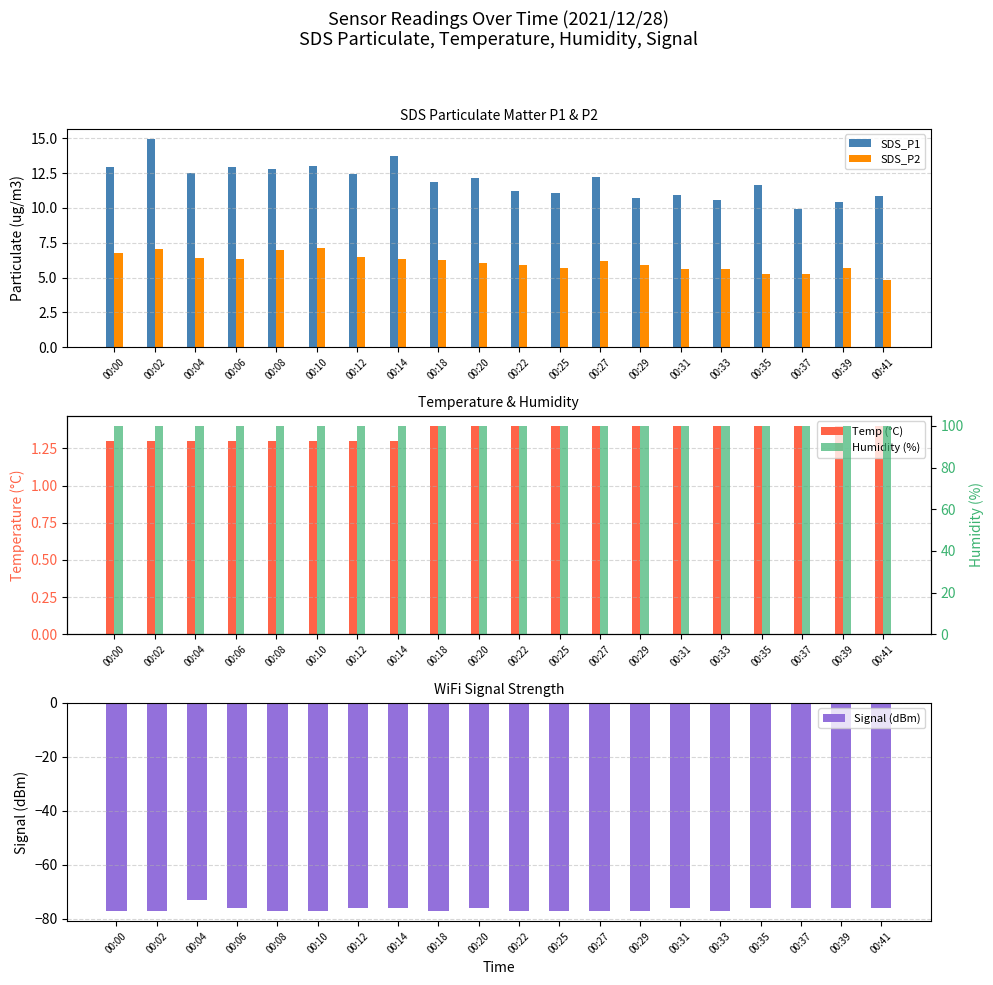

Reading left to right, extract all data points from this chart.

SDS_P1: 12.9	14.9	12.5	12.9	12.8	13.0	12.4	13.7	11.8	12.2	11.2	11.1	12.2	10.7	10.9	10.6	11.7	9.9	10.4	10.8
SDS_P2: 6.7	7.1	6.4	6.3	7.0	7.1	6.5	6.3	6.3	6.1	5.9	5.7	6.2	5.9	5.6	5.6	5.2	5.3	5.7	4.8
Temp (°C): 1.3	1.3	1.3	1.3	1.3	1.3	1.3	1.3	1.4	1.4	1.4	1.4	1.4	1.4	1.4	1.4	1.4	1.4	1.4	1.4
Signal (dBm): -77.0	-77.0	-73.0	-76.0	-77.0	-77.0	-76.0	-76.0	-77.0	-76.0	-77.0	-77.0	-77.0	-77.0	-76.0	-77.0	-76.0	-76.0	-76.0	-76.0
Humidity (%): 99.9	99.9	99.9	99.9	99.9	99.9	99.9	99.9	99.9	99.9	99.9	99.9	99.9	99.9	99.9	99.9	99.9	99.9	99.9	99.9